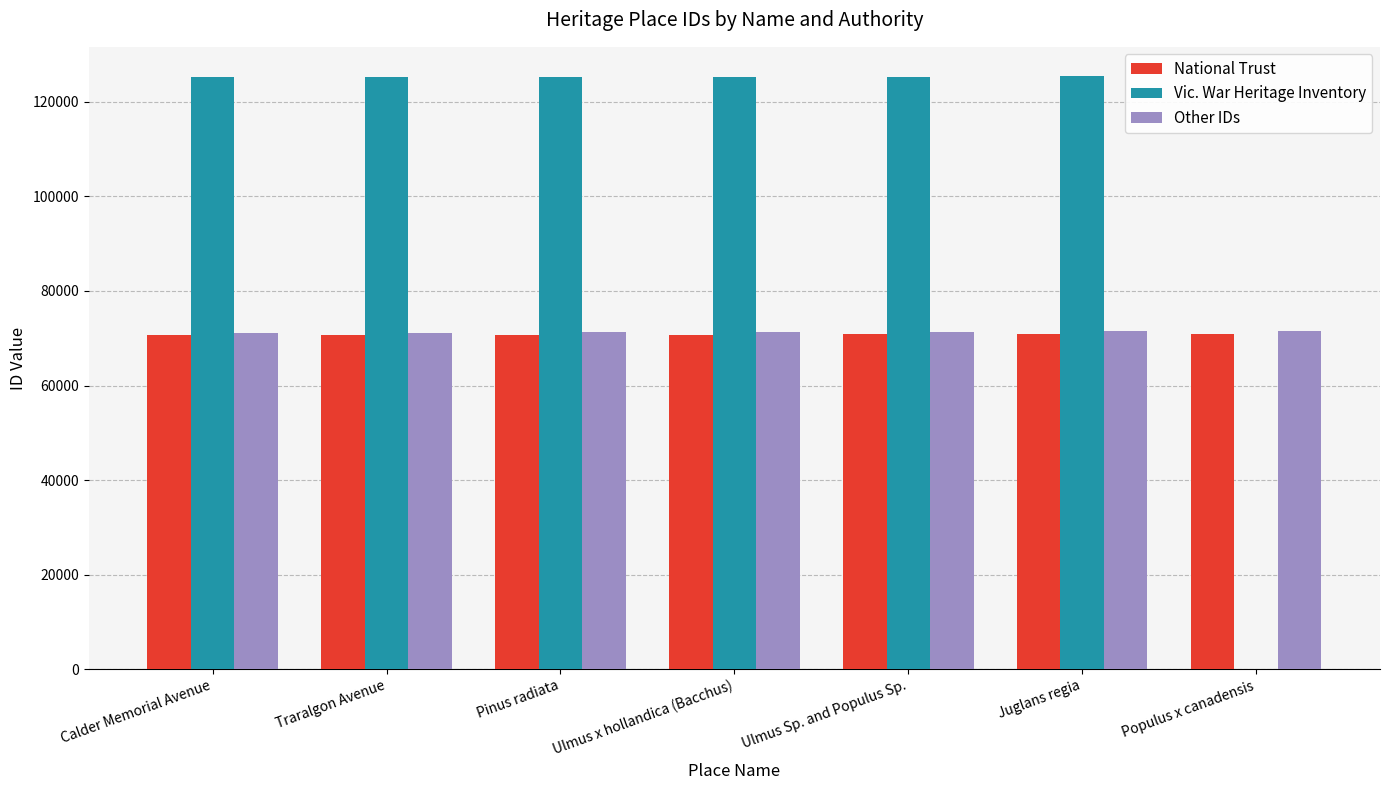

Is it true that Vic. War Heritage Inventory equals 172614 at Calder Memorial Avenue?

False